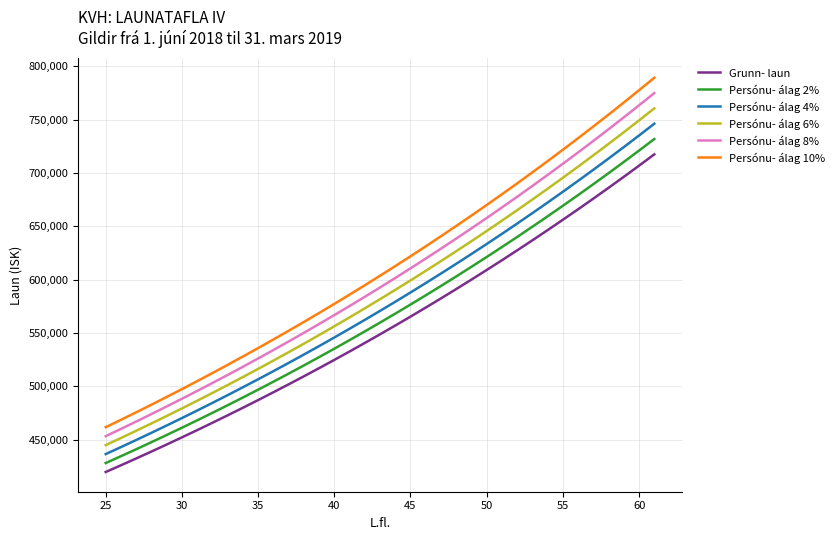

What is the average value of the Persónu- álag 10% series?

611376